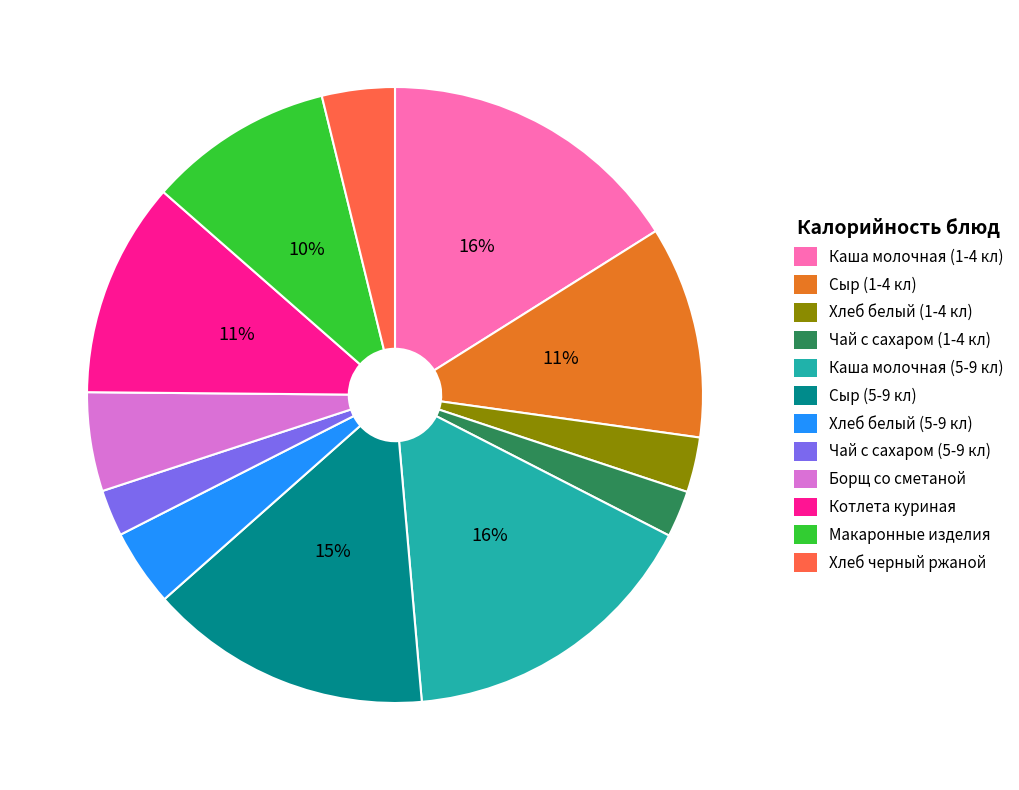

What percentage is the Сыр (5-9 кл) slice, to the nearest percent?

15%